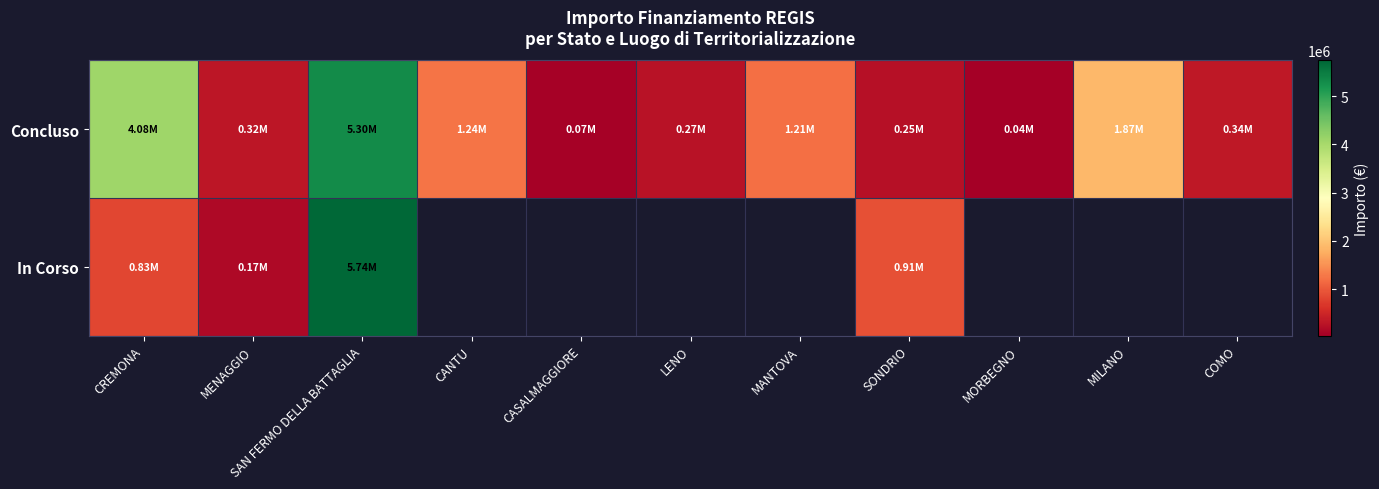

Which has a higher value, SONDRIO or SAN FERMO DELLA BATTAGLIA?

SAN FERMO DELLA BATTAGLIA